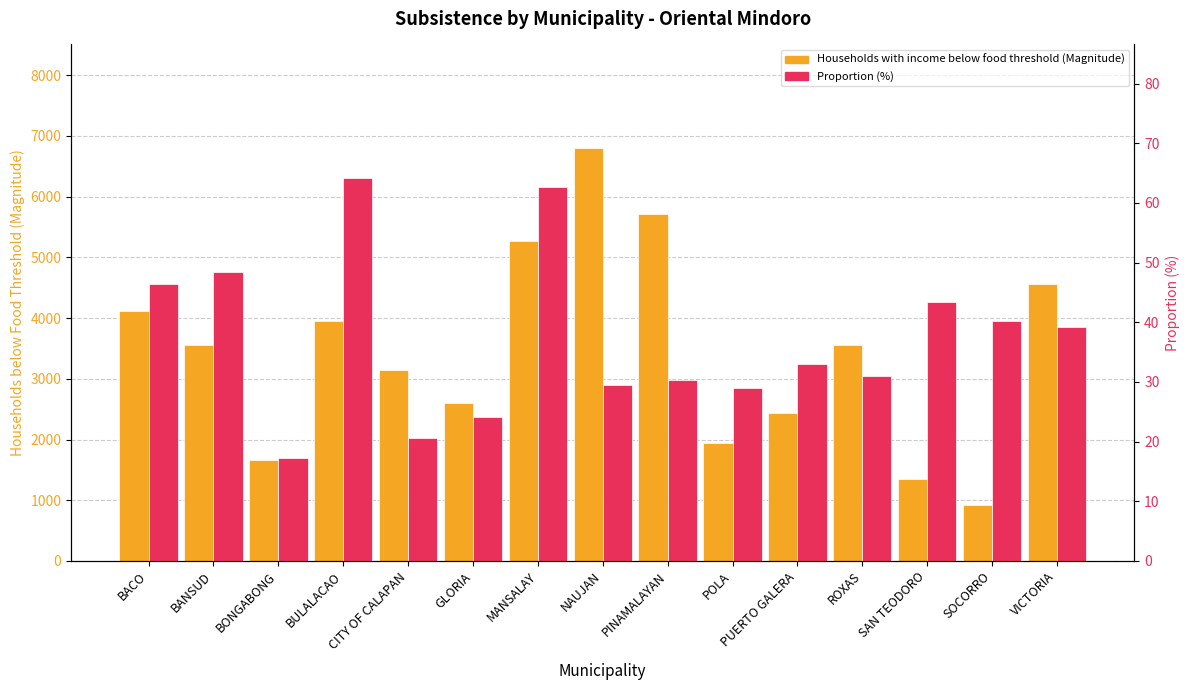

Is the value of Proportion (%) at CITY OF CALAPAN greater than the value of Households with income below food threshold (Magnitude) at NAUJAN?

No